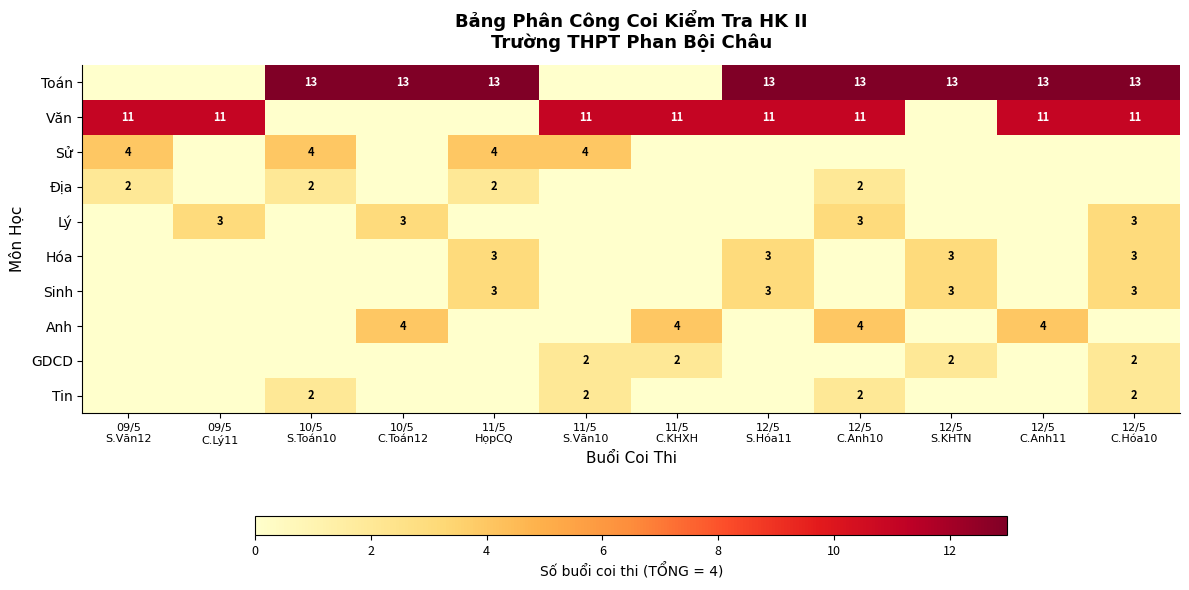

At how many categories does at least one series exceed 2?

12